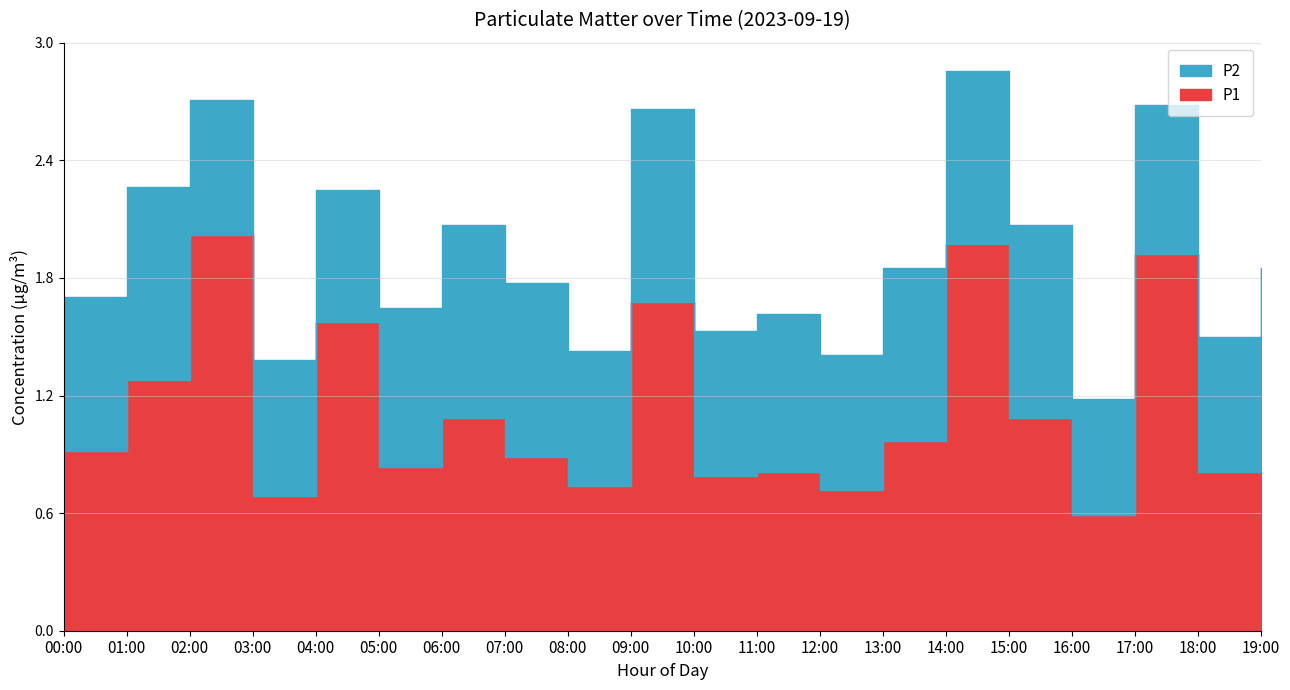

What is the sum of the P1 values at 07:00 and 01:00?

2.2